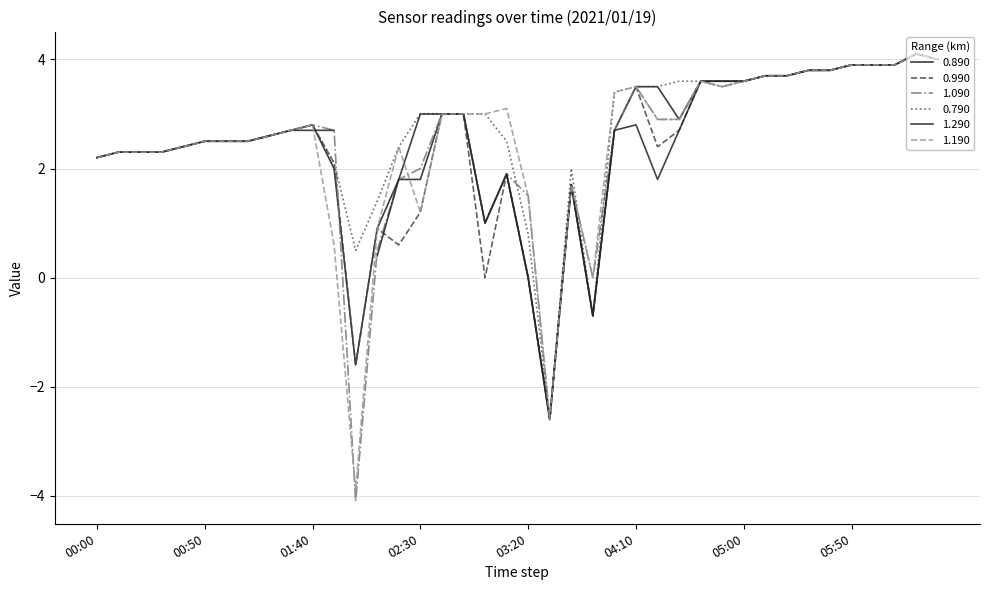

True or false: 0.790 and 0.890 cross at least once.

False